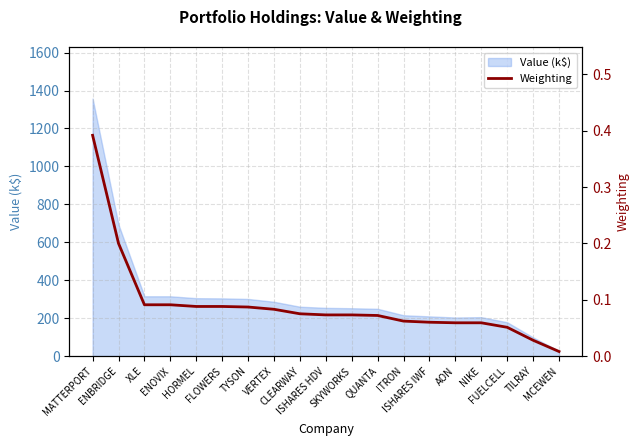

What is the maximum value for Value (k$)?

1358